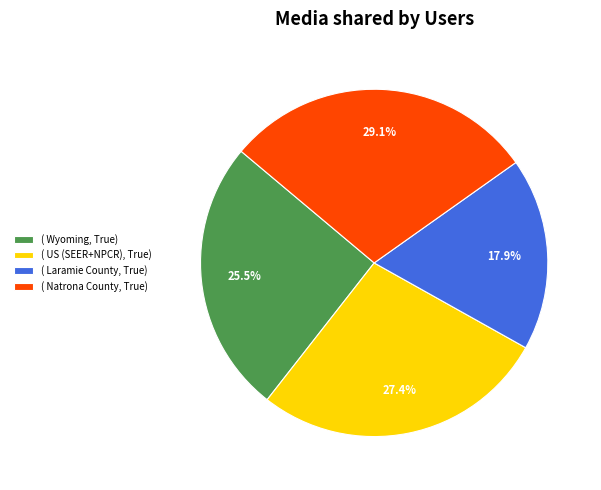

Does any single category account for the majority?

No